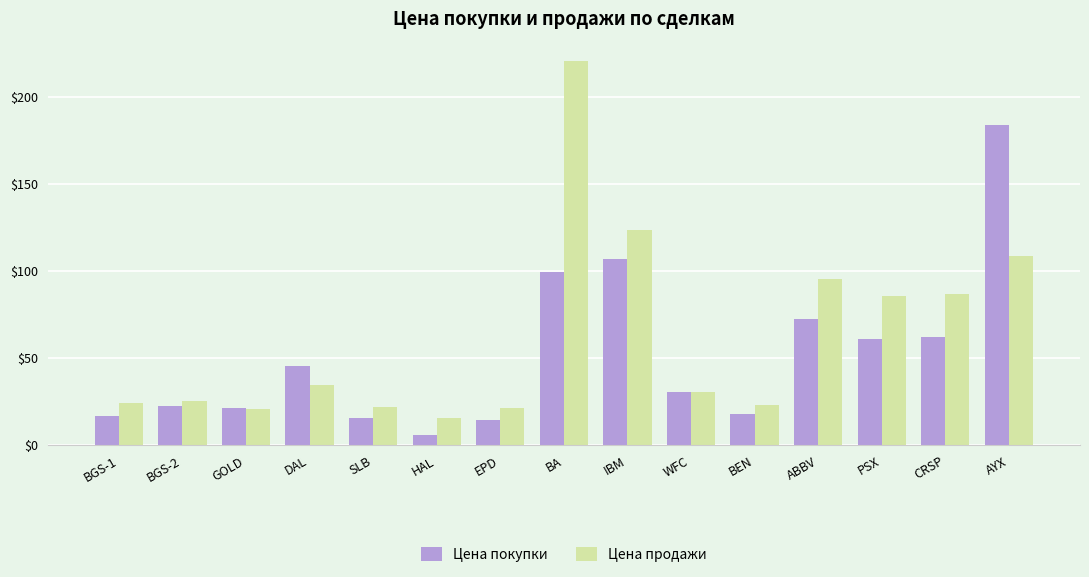

What is the average value of the Цена покупки series?

51.8